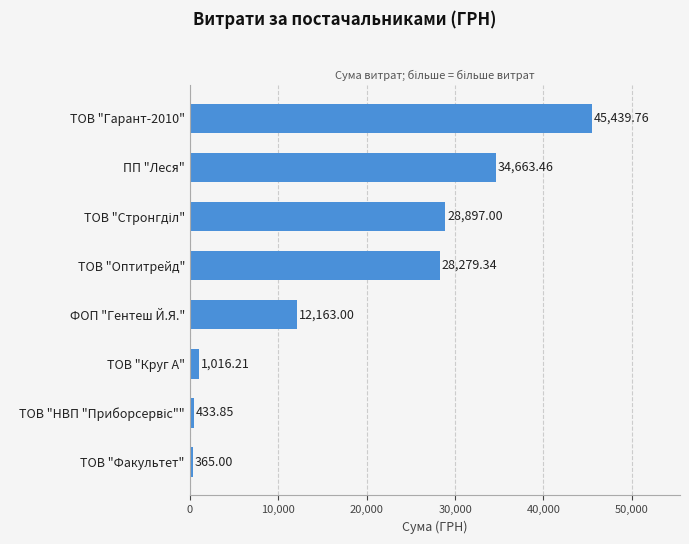

Between ПП "Леся" and ТОВ "Круг А", which is larger?

ПП "Леся"